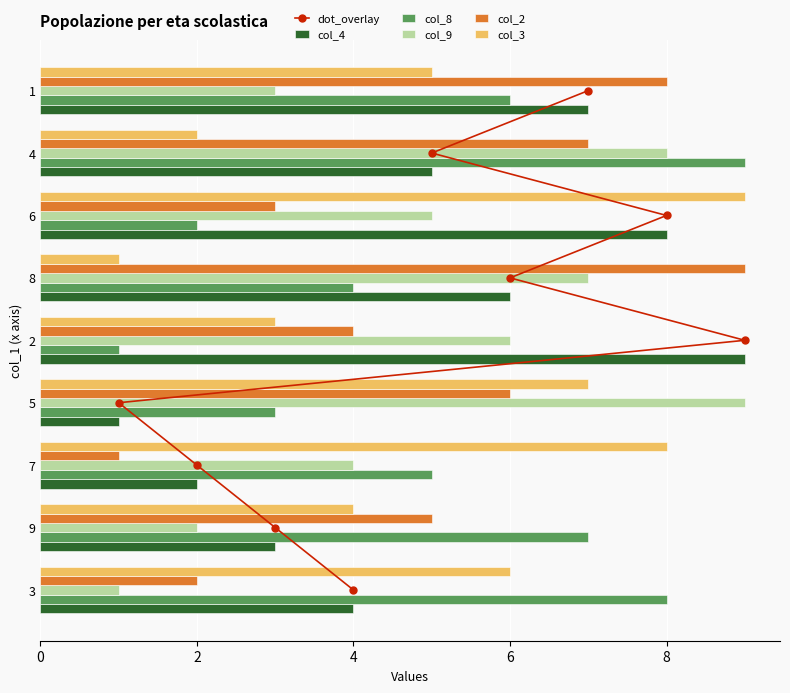

Rank the categories by col_9 value from highest to lowest.

5, 4, 8, 2, 6, 7, 1, 9, 3